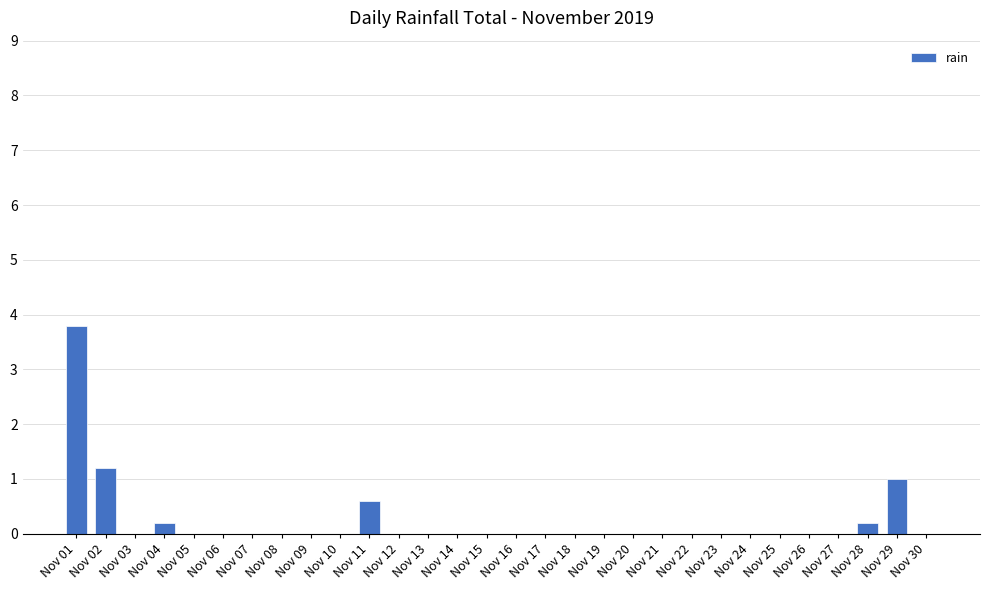

Count the number of data series in this chart.

1